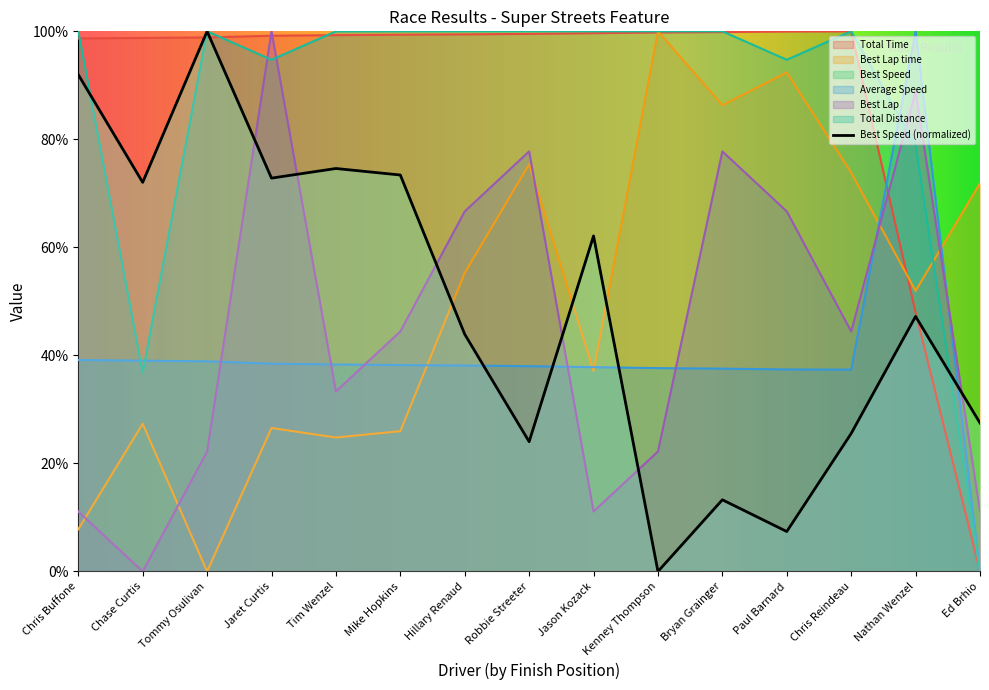

What is the greatest value displayed?

100.0